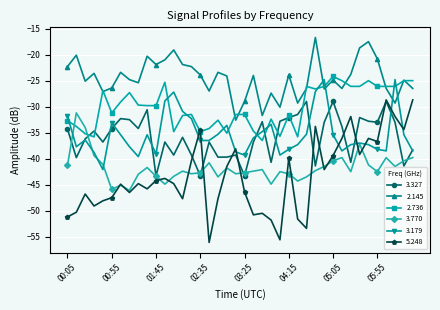

What are all the series names shown in the legend?

3.327, 2.145, 2.736, 3.770, 3.179, 5.248